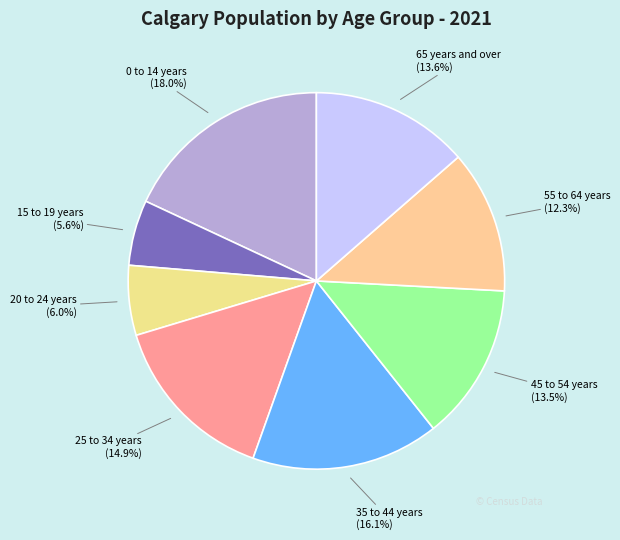

To the nearest percent, what percentage of the pie is 20 to 24 years?

6%